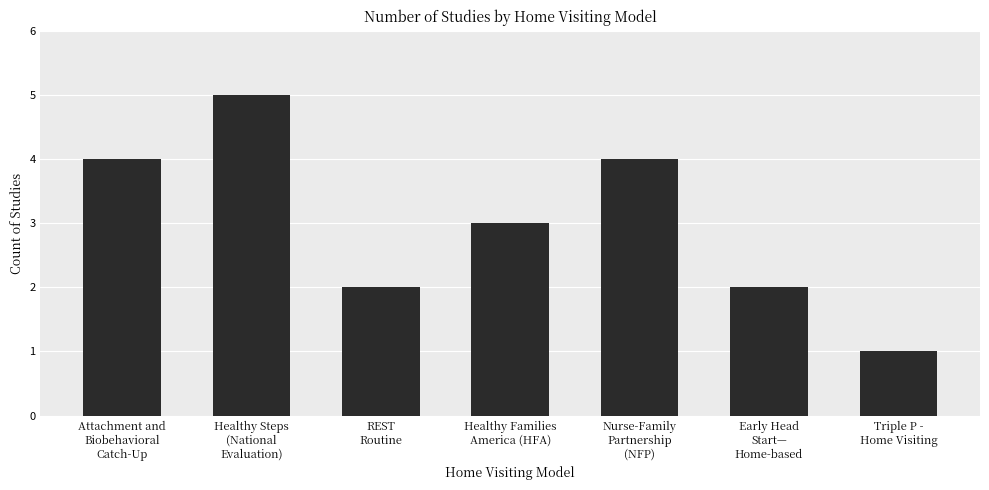

What is the label of the 7th bar from the left?

Triple P -
Home Visiting